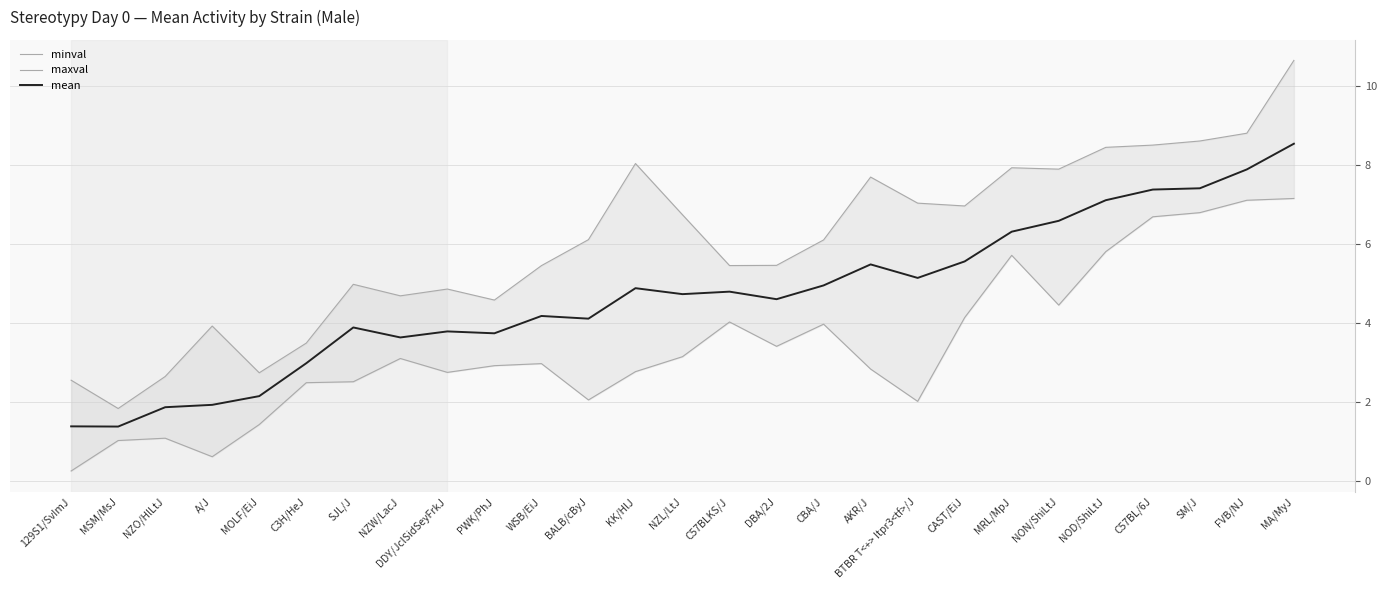

Which series has the largest range (max minus min)?

maxval